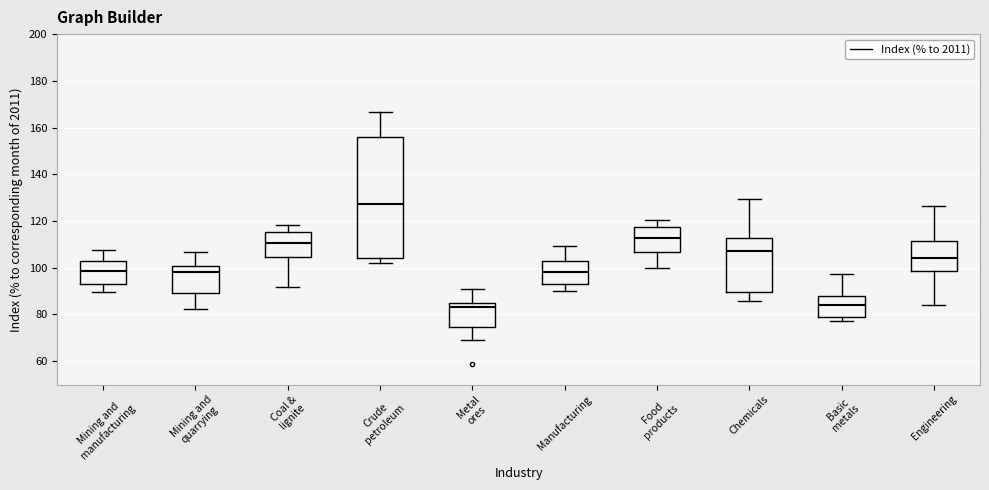

Comparing the boxes themselves (not the whiskers), which one is the tallest?

Crude petroleum